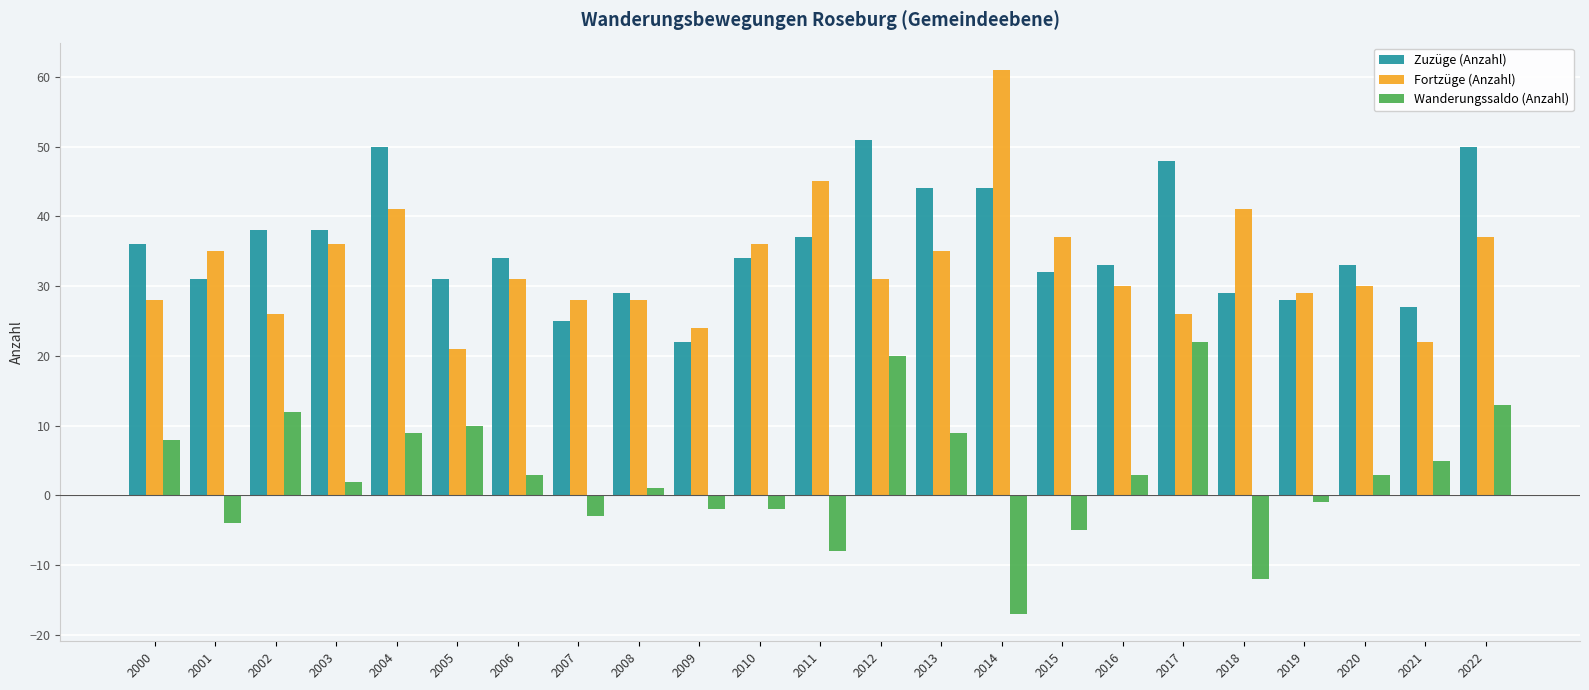

Are the bars grouped side by side (vs. stacked)?

Yes